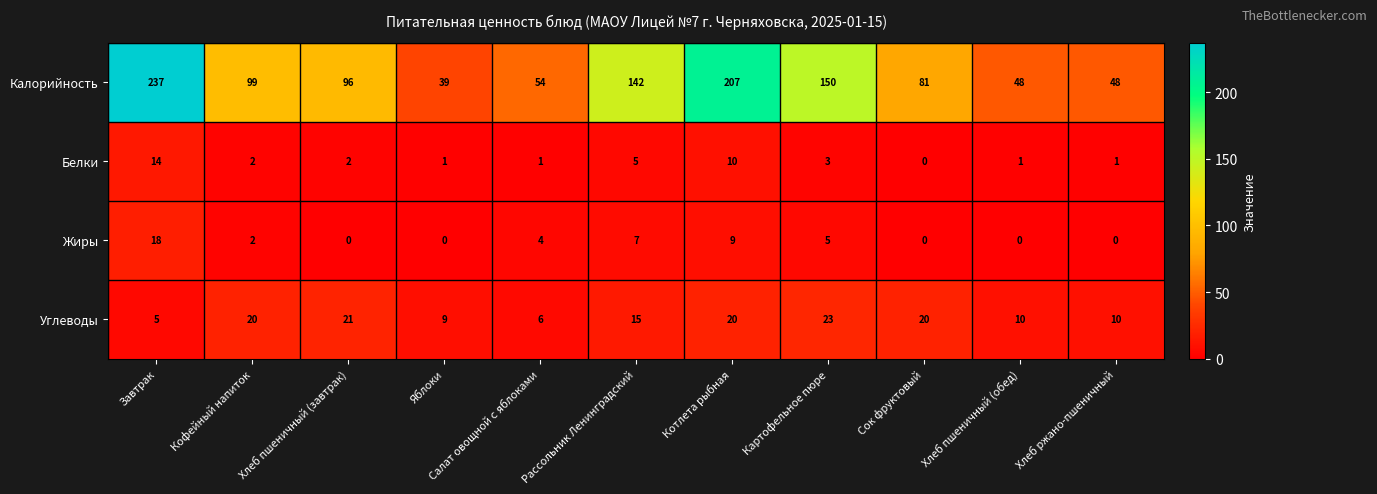

Rank the series by their maximum value, from lowest to highest.

Белки, Жиры, Углеводы, Калорийность